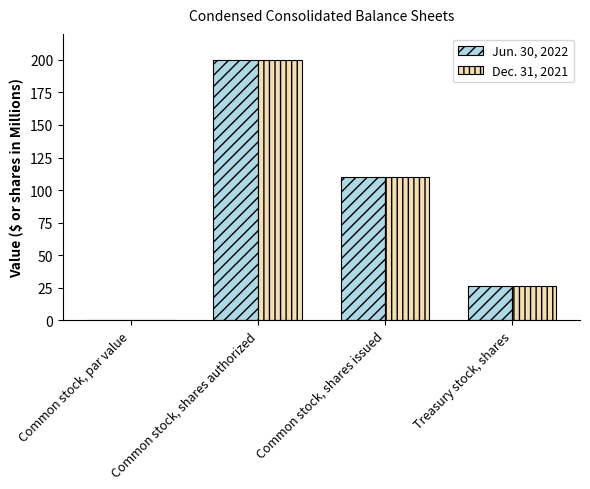

What is the sum of all Dec. 31, 2021 values?

336.2